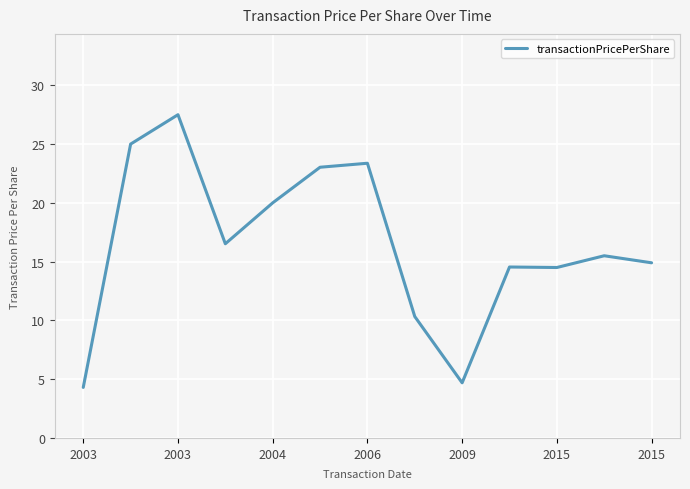

What is the average value?

16.5